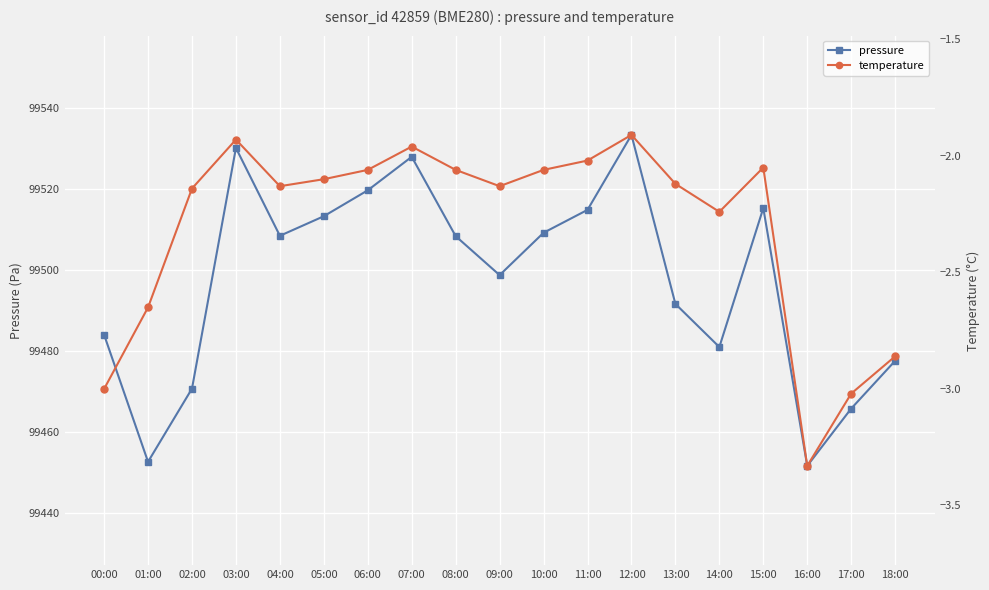

Reading left to right, list all the values displayed in this chart.

pressure: 00:00=99484.0	01:00=99452.6	02:00=99470.7	03:00=99530.2	04:00=99508.5	05:00=99513.3	06:00=99519.7	07:00=99528.0	08:00=99508.4	09:00=99498.8	10:00=99509.2	11:00=99514.9	12:00=99533.4	13:00=99491.6	14:00=99481.0	15:00=99515.3	16:00=99451.6	17:00=99465.8	18:00=99477.6
temperature: 00:00=-3.0	01:00=-2.6	02:00=-2.1	03:00=-1.9	04:00=-2.1	05:00=-2.1	06:00=-2.1	07:00=-2.0	08:00=-2.1	09:00=-2.1	10:00=-2.1	11:00=-2.0	12:00=-1.9	13:00=-2.1	14:00=-2.2	15:00=-2.0	16:00=-3.3	17:00=-3.0	18:00=-2.9